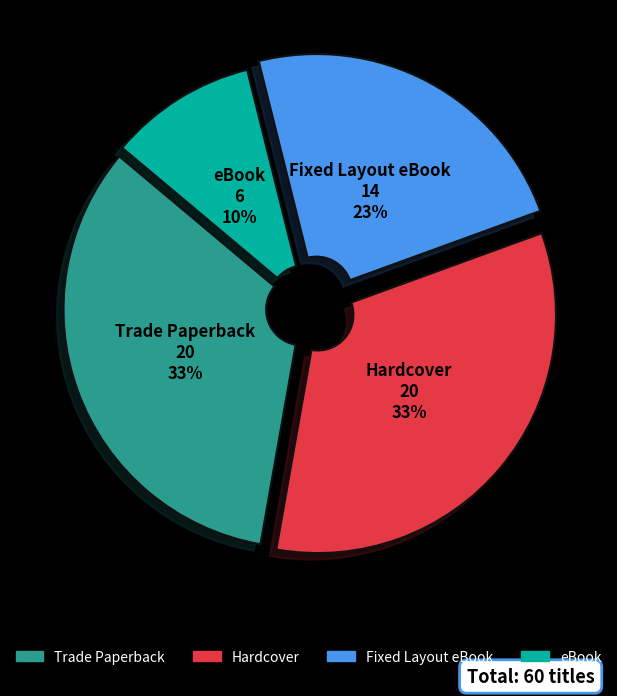

What is the smallest slice in the pie chart?

eBook